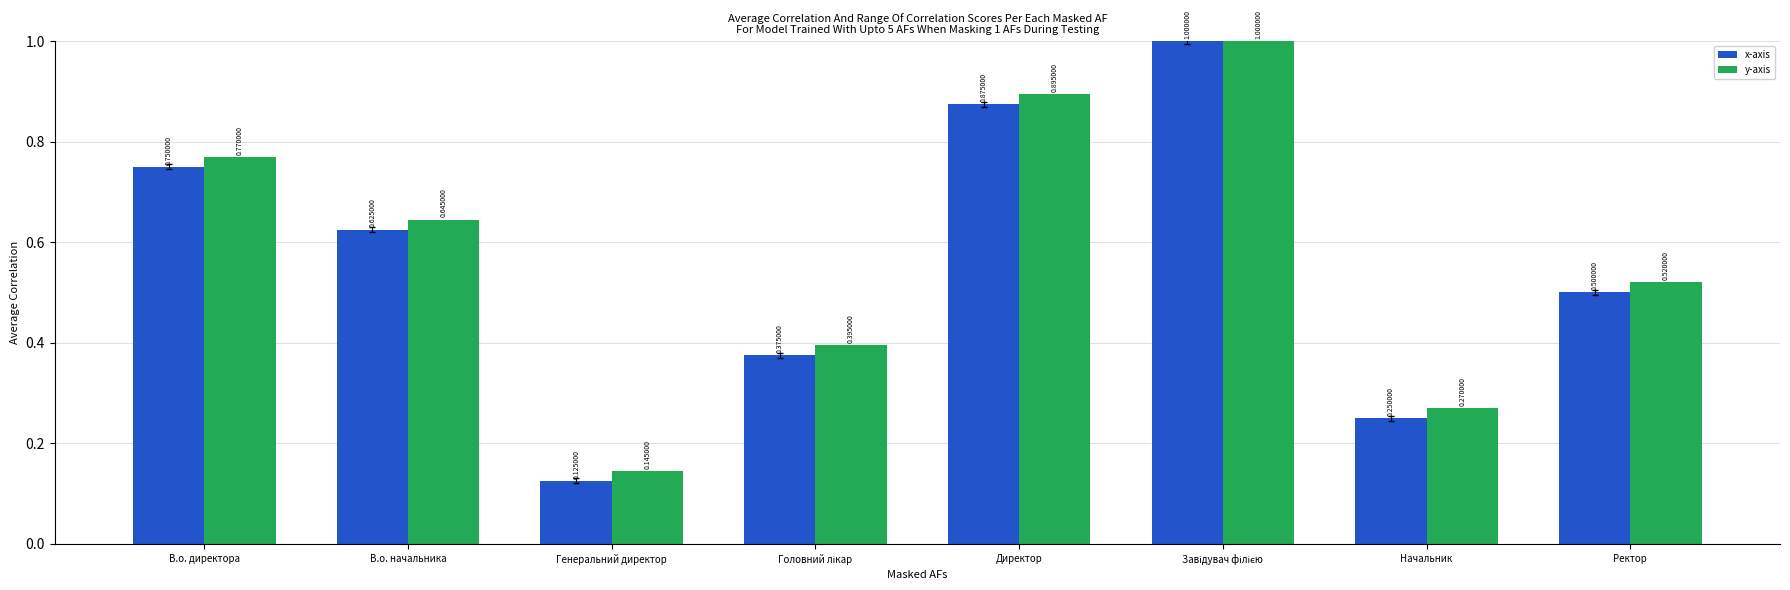

What position from the right is В.о. начальника?

7